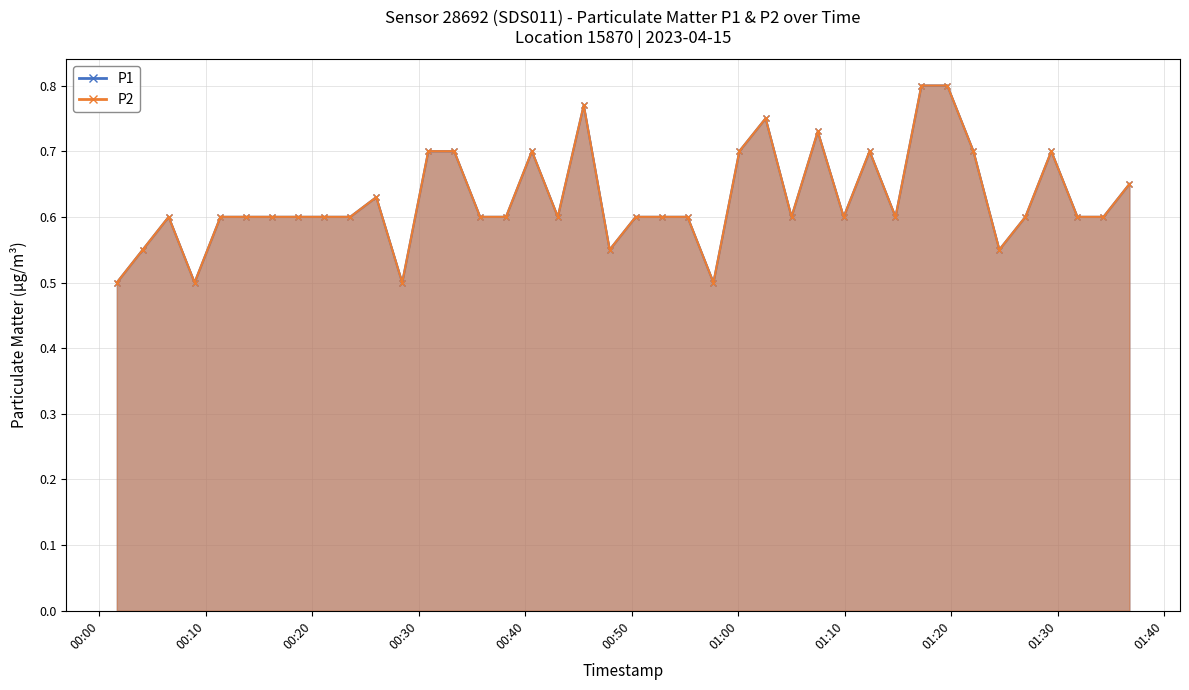

Where is P2 nearest to the value 0?

2023-04-15T00:01:38